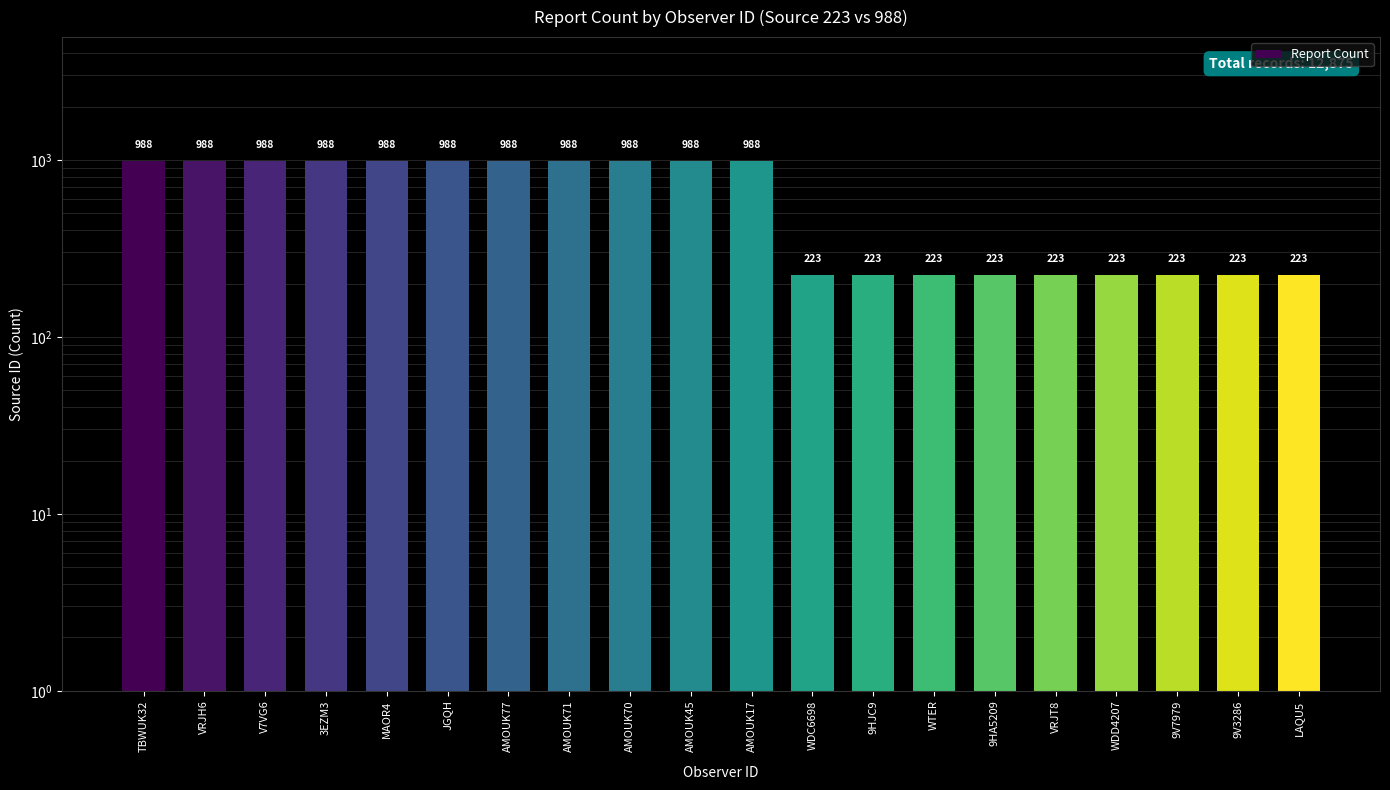

Rank the categories by value from lowest to highest.

WDC6698, 9HJC9, WTER, 9HA5209, VRJT8, WDD4207, 9V7979, 9V3286, LAQU5, TBWUK32, VRJH6, V7VG6, 3EZM3, MAOR4, JGQH, AMOUK77, AMOUK71, AMOUK70, AMOUK45, AMOUK17